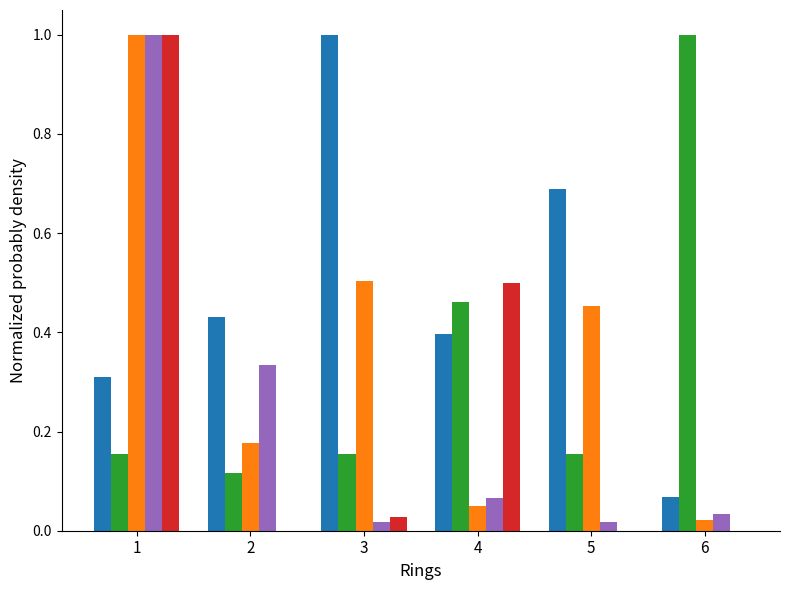

What is the total value across all series at 1?

3.5